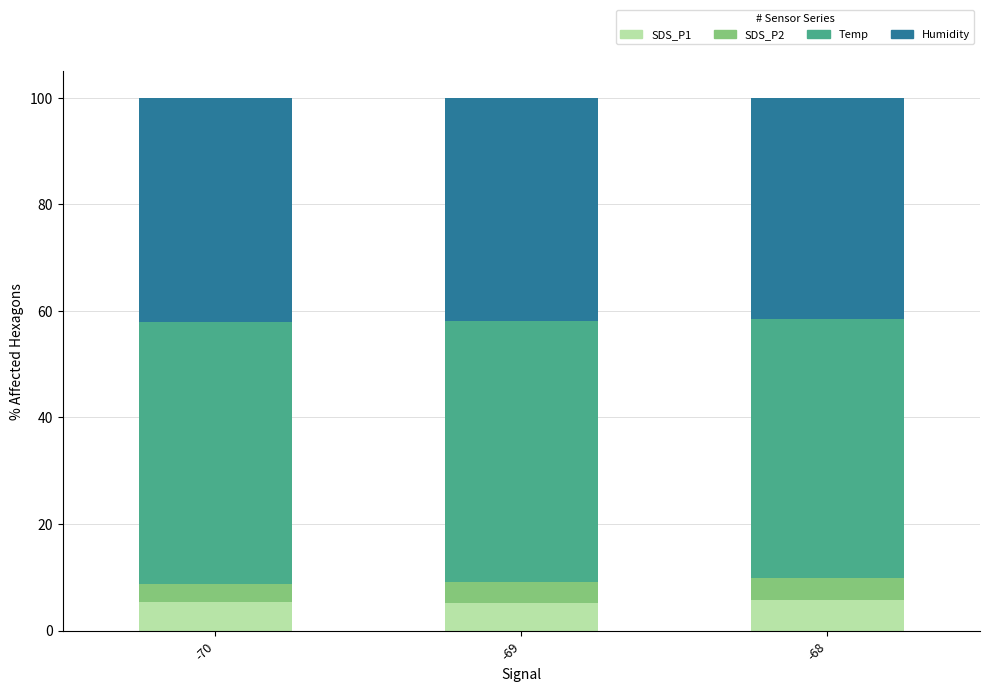

What is the difference between the maximum and second lowest values in the SDS_P1 series?

0.4